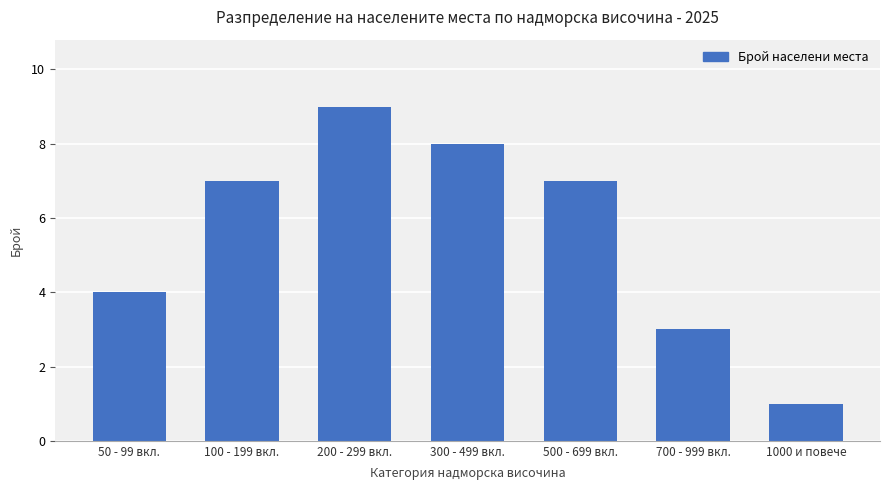

How many values are below 7?

3